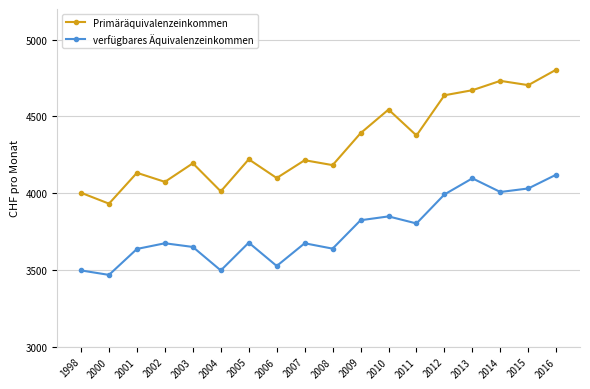

Between 2003 and 2005, which series saw the biggest shift?

verfügbares Äquivalenzeinkommen